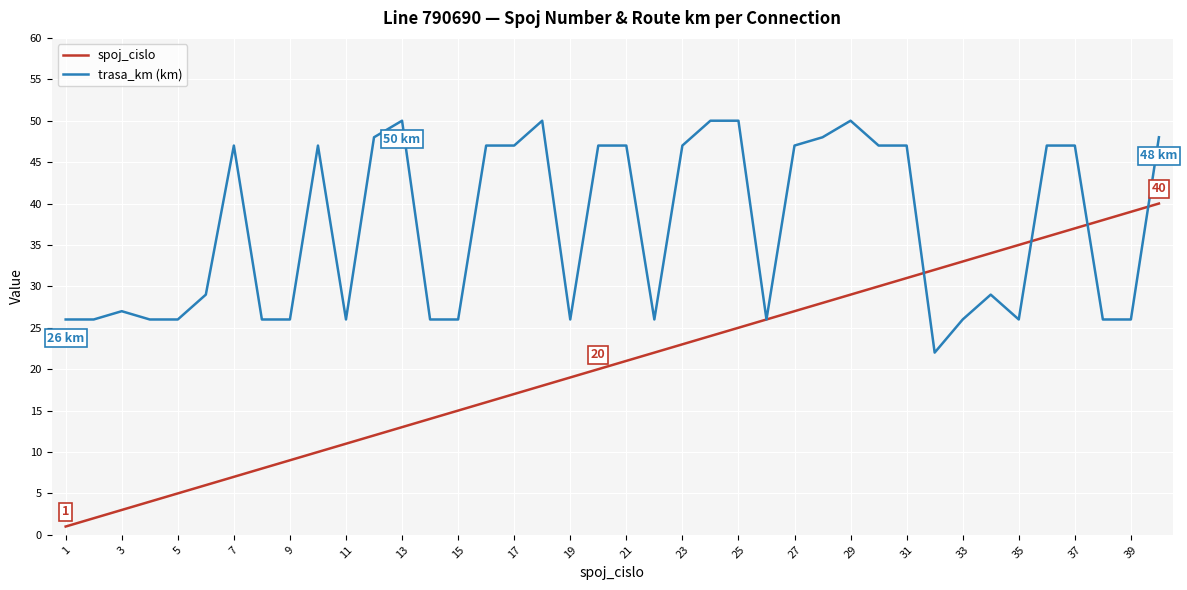

Reading right to left, transcribe all the data shown in this chart.

spoj_cislo: 40	39	38	37	36	35	34	33	32	31	30	29	28	27	26	25	24	23	22	21	20	19	18	17	16	15	14	13	12	11	10	9	8	7	6	5	4	3	2	1
trasa_km (km): 48	26	26	47	47	26	29	26	22	47	47	50	48	47	26	50	50	47	26	47	47	26	50	47	47	26	26	50	48	26	47	26	26	47	29	26	26	27	26	26